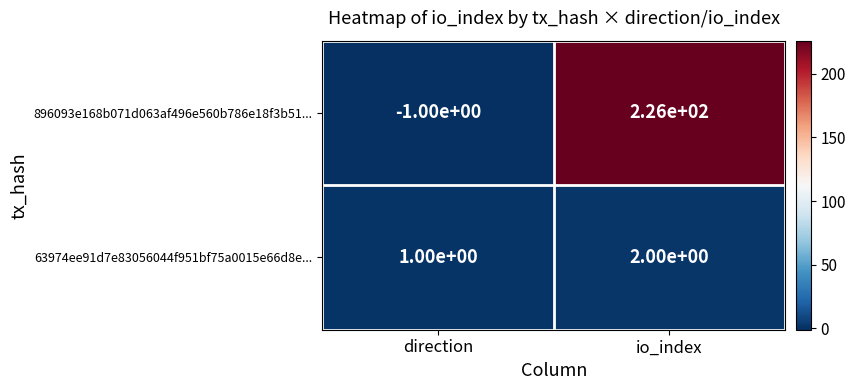

How many values in 896093e168b071d063af496e560b786e18f3b51... are below zero?

1